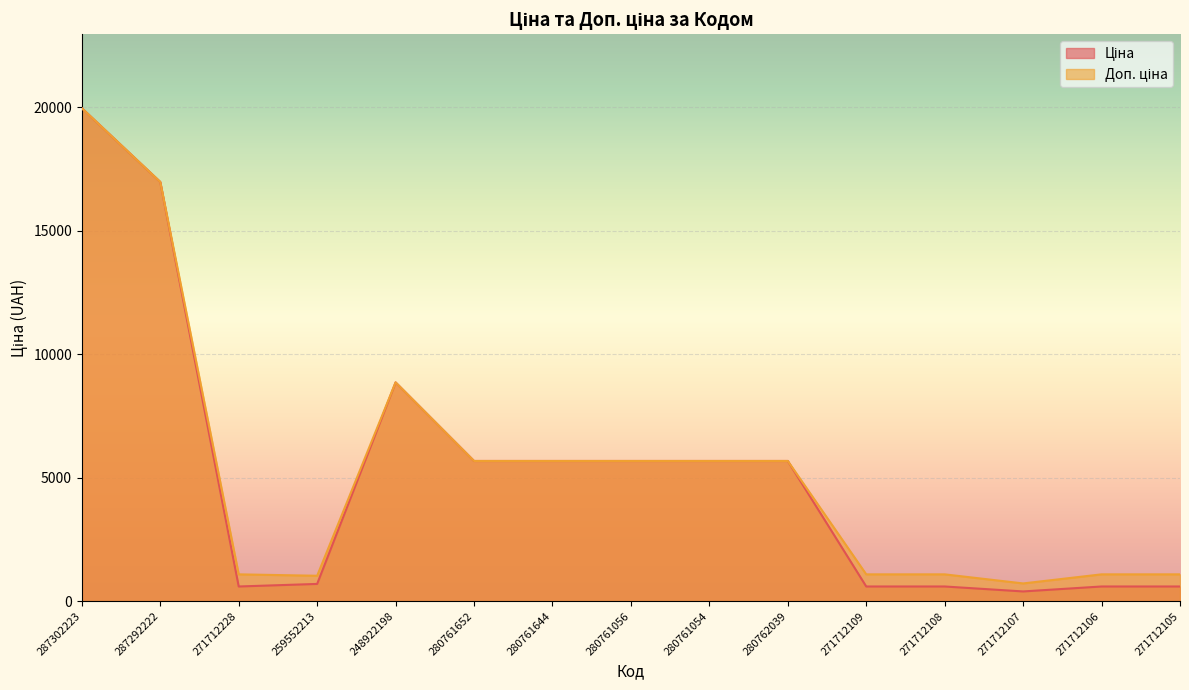

Reading right to left, transcribe all the data shown in this chart.

Ціна: 271712105=589.9	271712106=589.9	271712107=389.3	271712108=589.9	271712109=589.9	280762039=5673.8	280761054=5673.8	280761056=5673.8	280761644=5673.8	280761652=5673.8	248922198=8856.7	259552213=693.7	271712228=589.9	287292222=16976.3	287302223=19964.2
Доп. ціна: 271712105=1081.7	271712106=1081.7	271712107=714.0	271712108=1081.7	271712109=1081.7	280762039=5673.8	280761054=5673.8	280761056=5673.8	280761644=5673.8	280761652=5673.8	248922198=8856.7	259552213=1024.6	271712228=1081.7	287292222=16976.3	287302223=19964.2